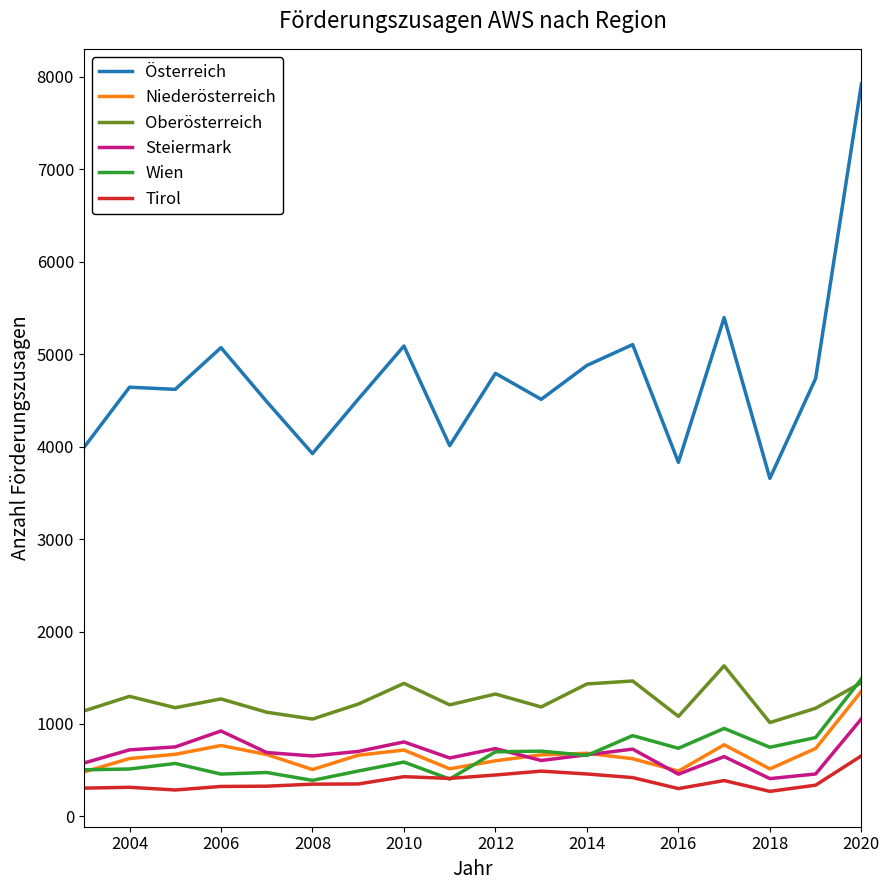

What is the highest value of the Oberösterreich series?

1629